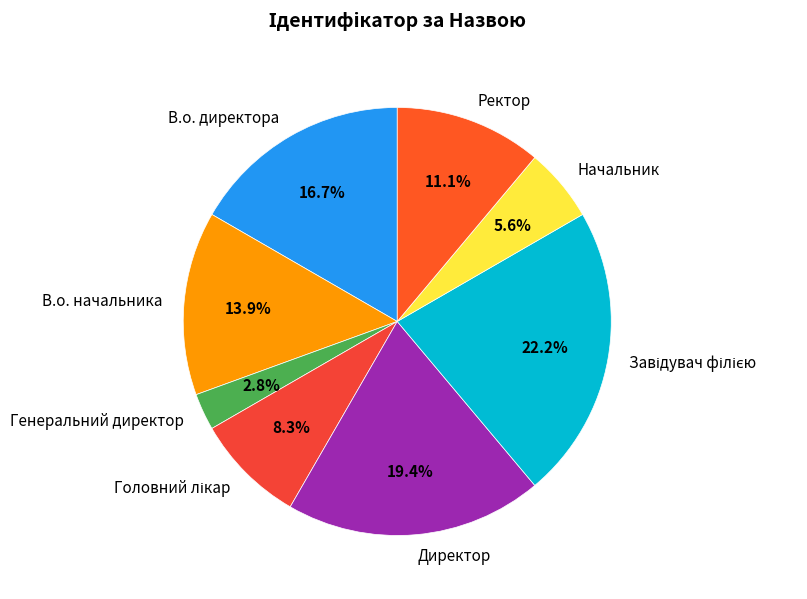

How much of the chart is everything except В.о. начальника?

86.1%